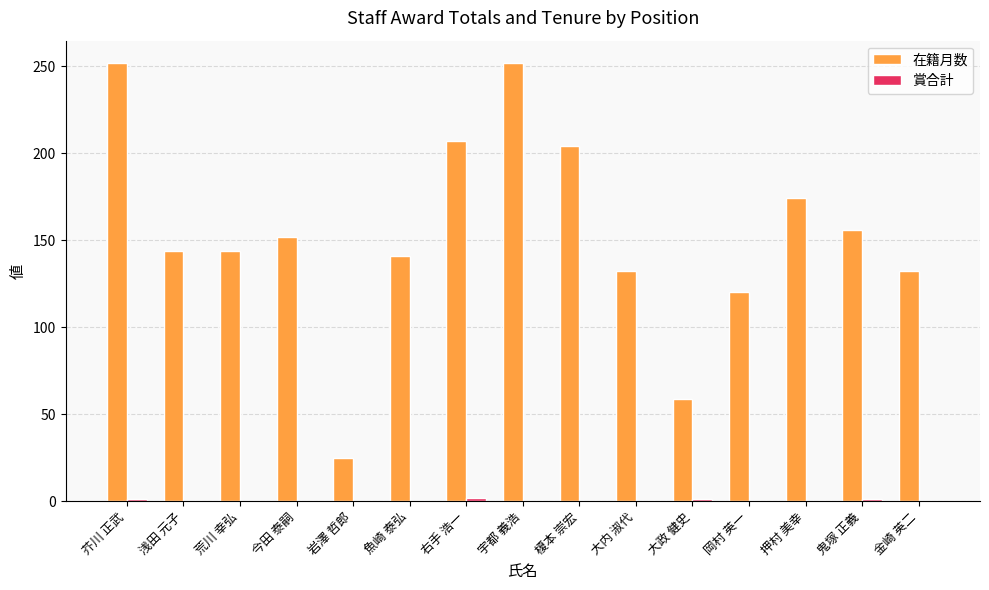

What is the maximum value shown in the chart?

252